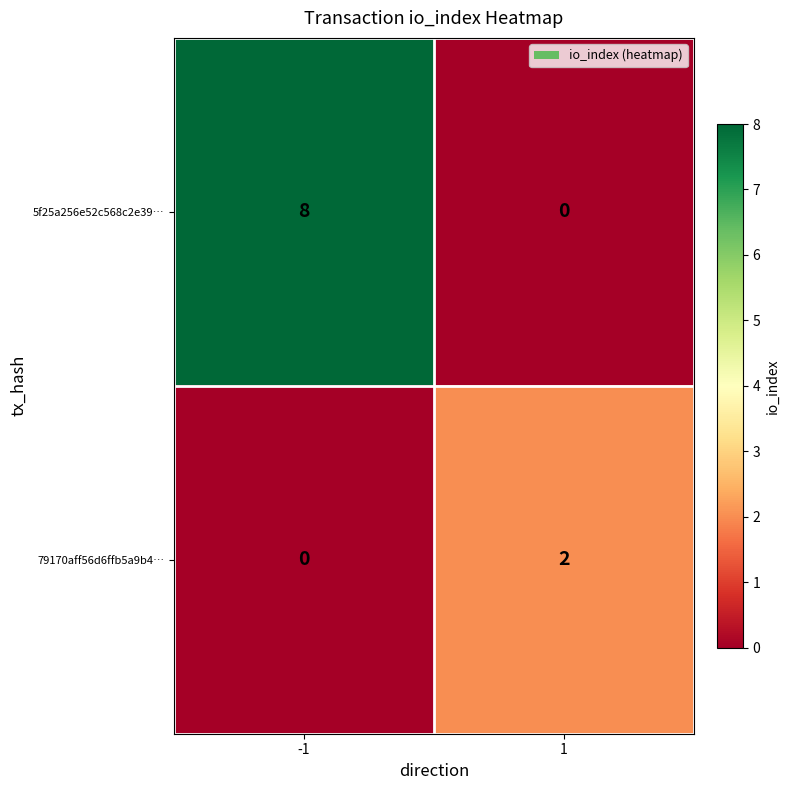

Reading left to right, extract all data points from this chart.

5f25a256e52c568c2e39…: -1=8	1=0
79170aff56d6ffb5a9b4…: -1=0	1=2